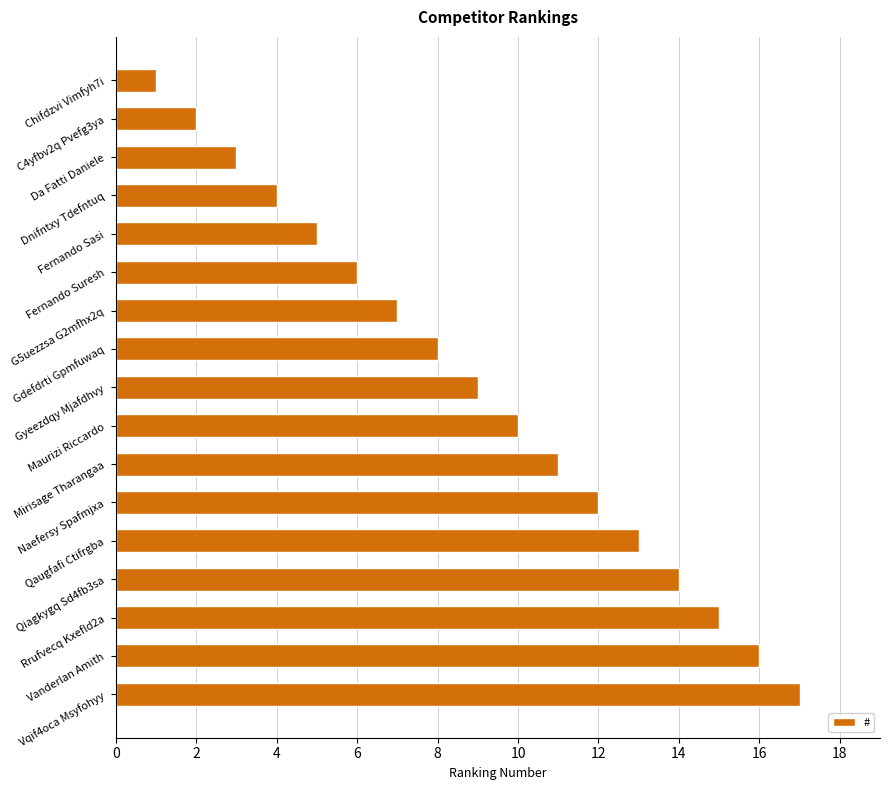

What is the difference between the maximum and minimum values?

16